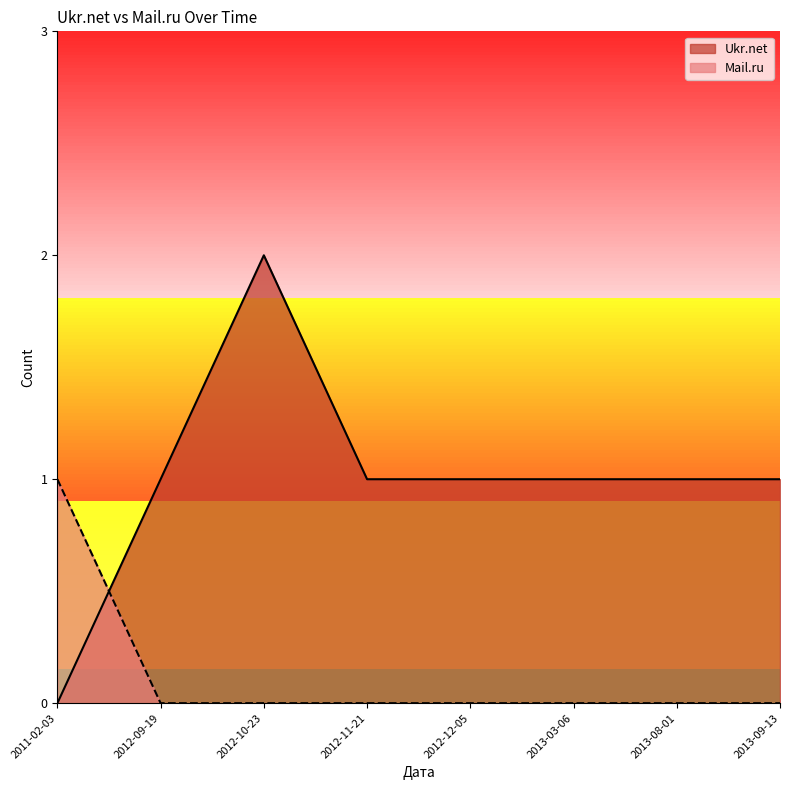

Reading left to right, transcribe all the data shown in this chart.

Ukr.net: 0	1	2	1	1	1	1	1
Mail.ru: 1	0	0	0	0	0	0	0